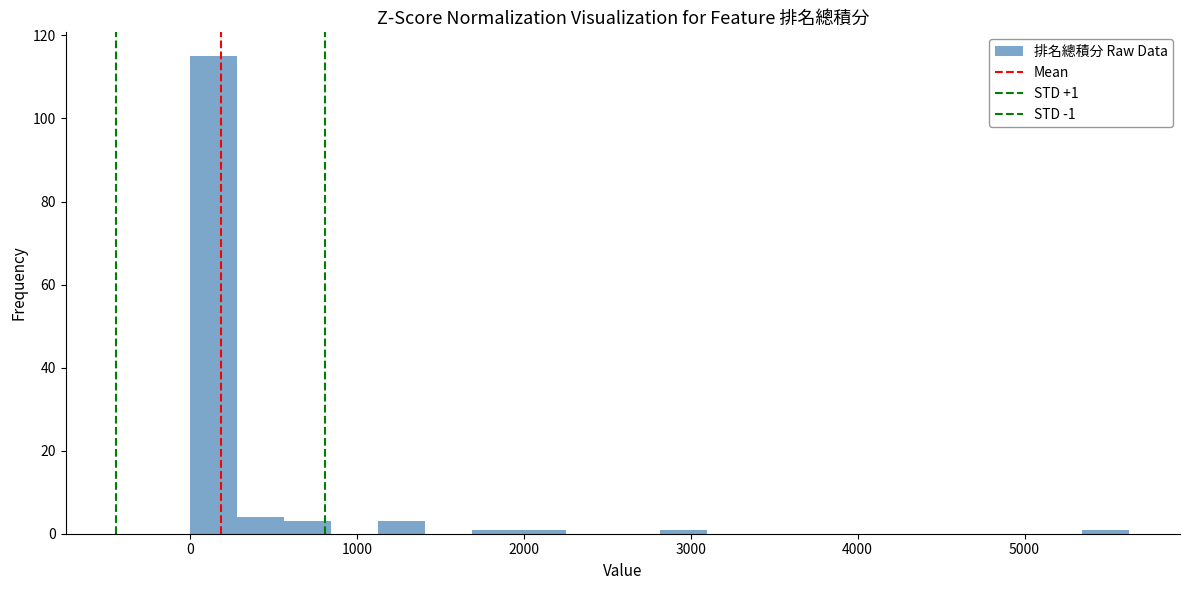

Read against the x-axis, roughly where is the centre of the tallest bar?

100